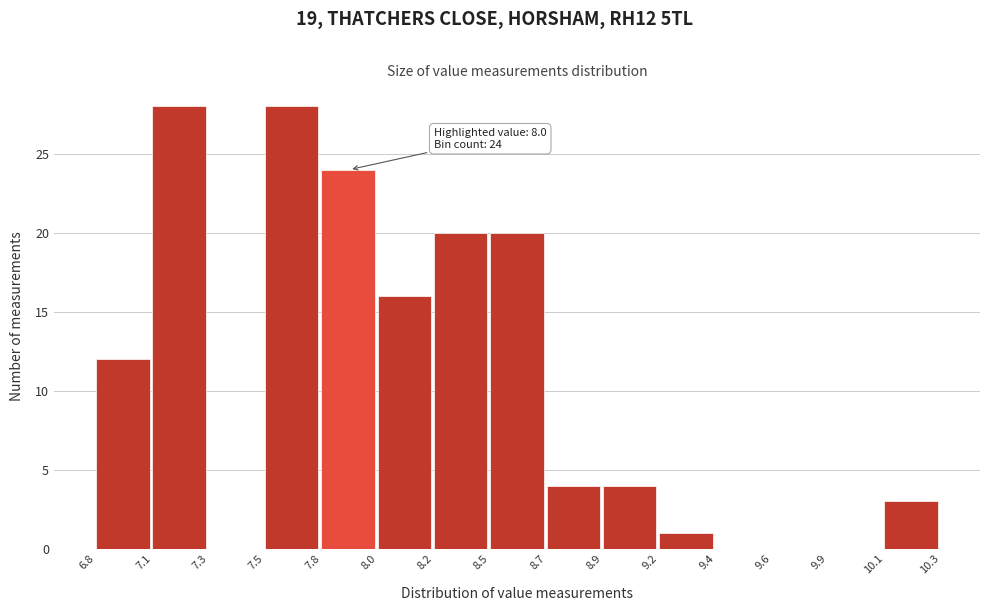

Reading left to right, list all the values displayed in this chart.

6.8=12	7.1=28	7.3=0	7.5=28	7.8=24	8.0=16	8.2=20	8.5=20	8.7=4	8.9=4	9.2=1	9.4=0	9.6=0	9.9=0	10.1=3